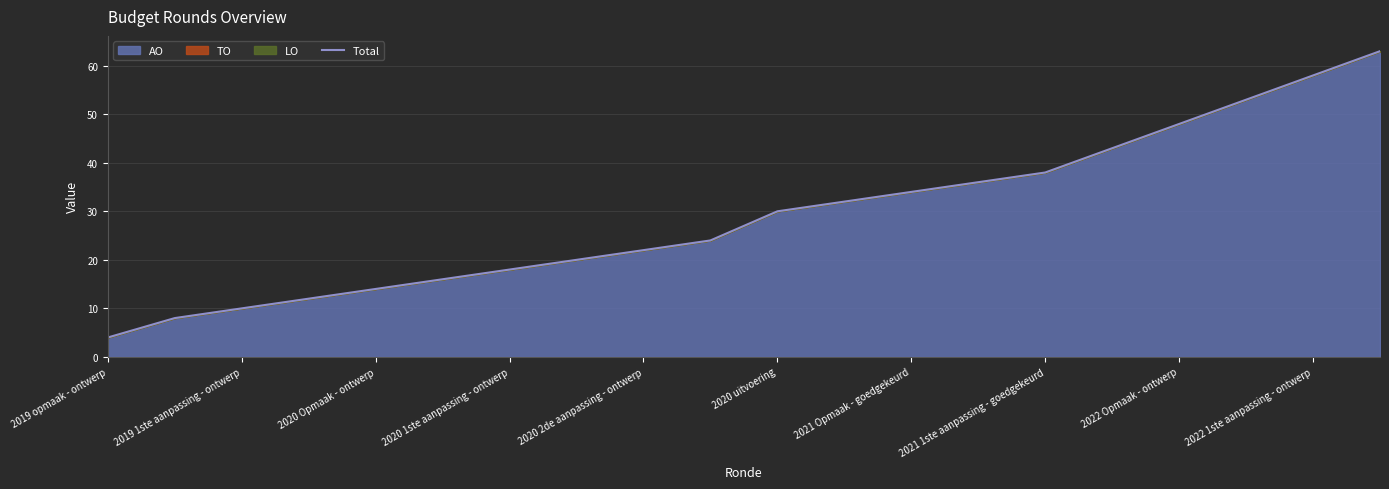

Which label corresponds to the smallest value in the chart?

2019 opmaak - ontwerp